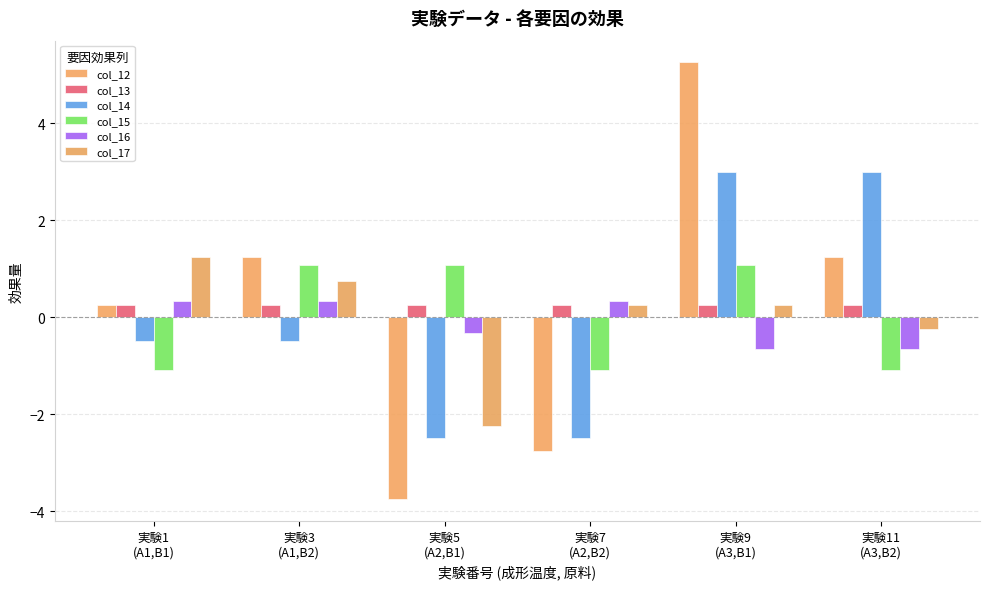

Which series has the largest range (max minus min)?

col_12